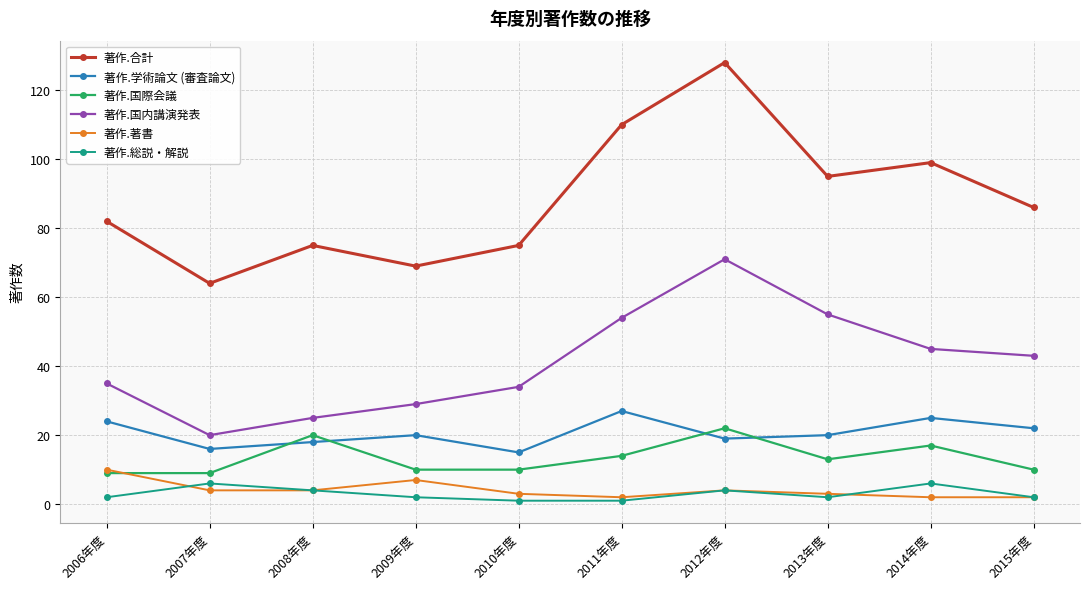

What is the approximate value of 著作.国際会議 at 2012年度, to the nearest 5?

20